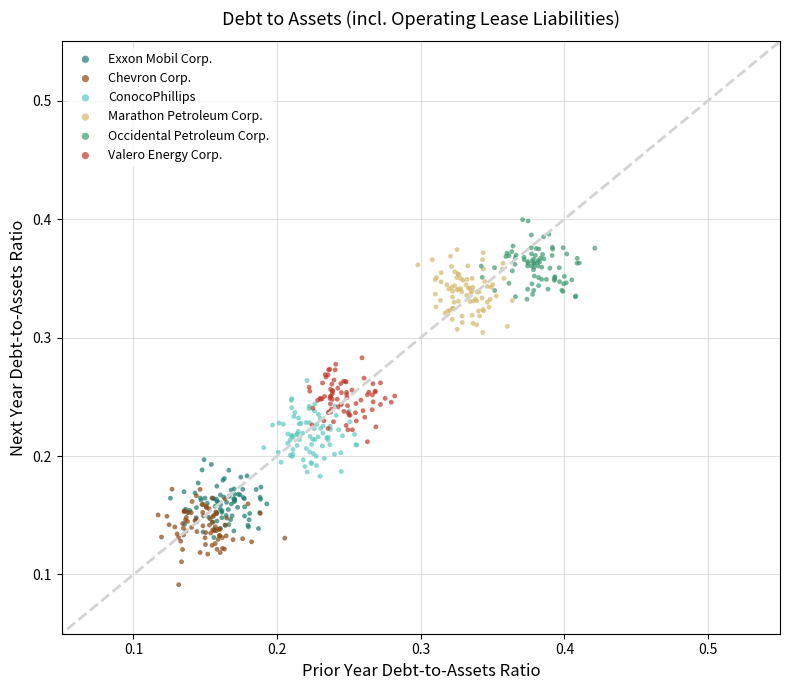

Which series reaches the maximum Y coordinate?

Occidental Petroleum Corp.